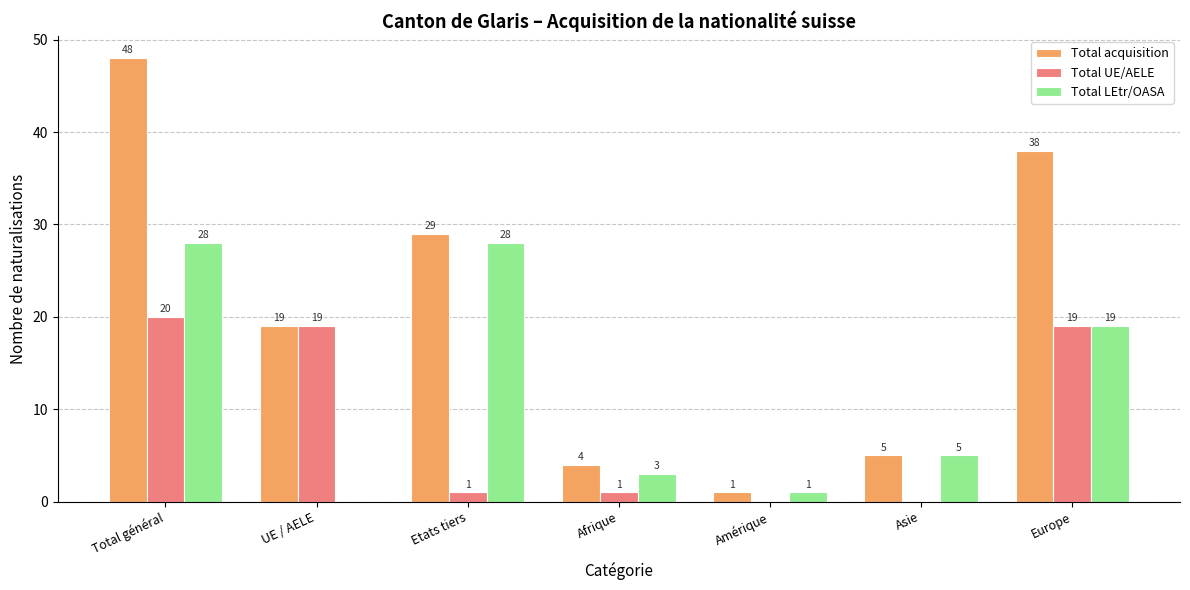

At which category is the sum across all series the highest?

Total général